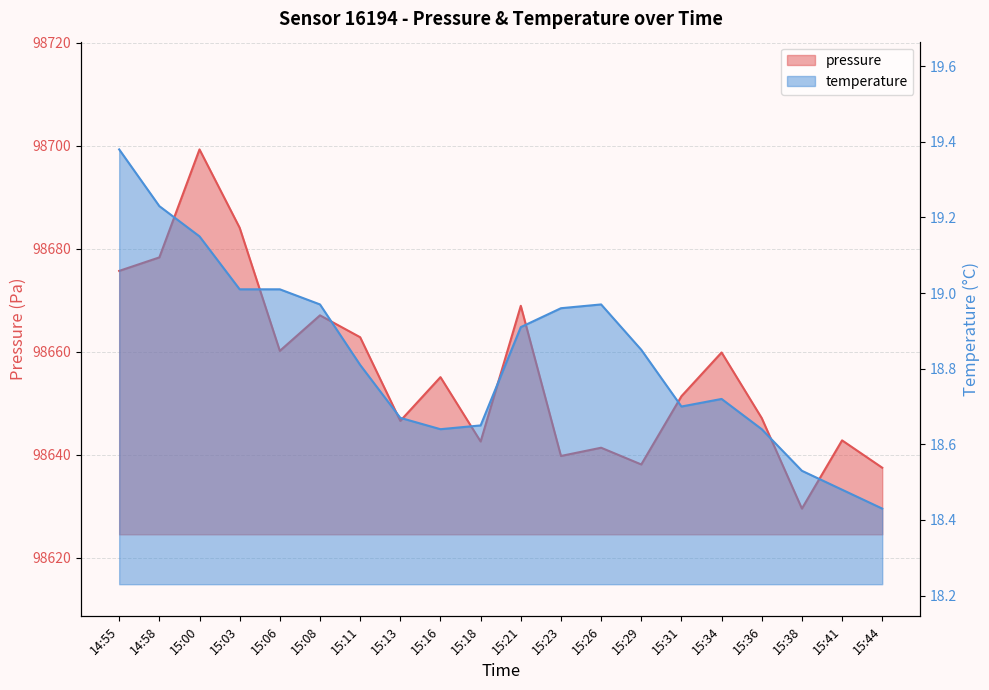

Rank the series at 15:06 from lowest to highest value.

temperature, pressure